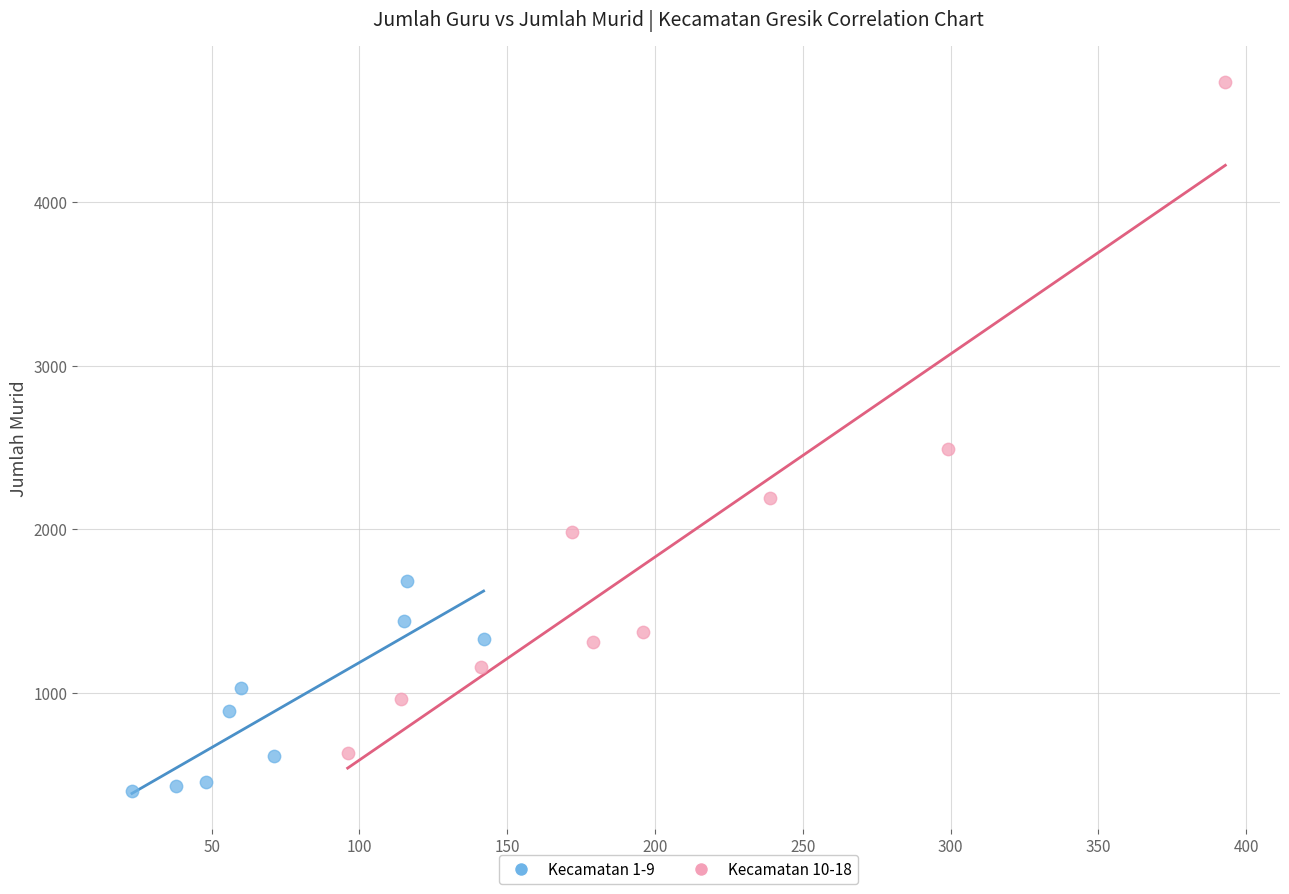

Which series contains the highest Y value?

Kecamatan 10-18